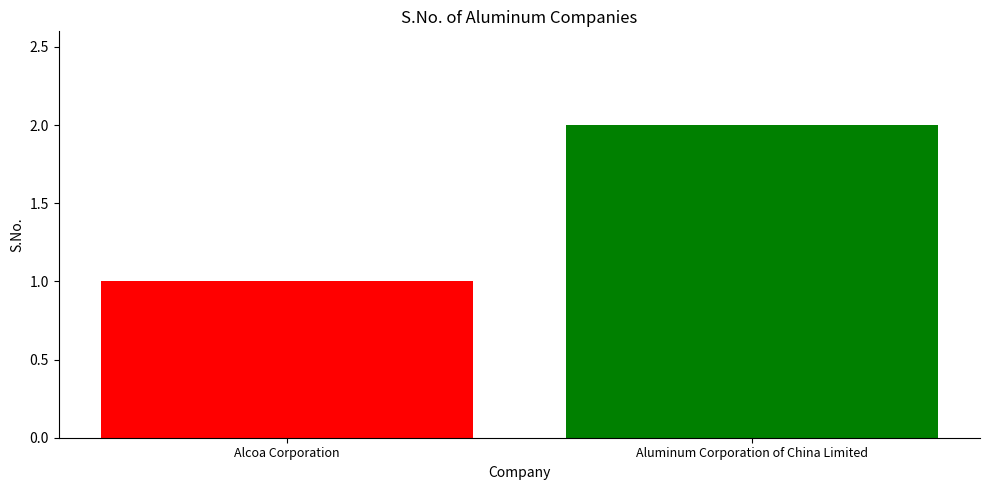

How many groups of bars are there?

1